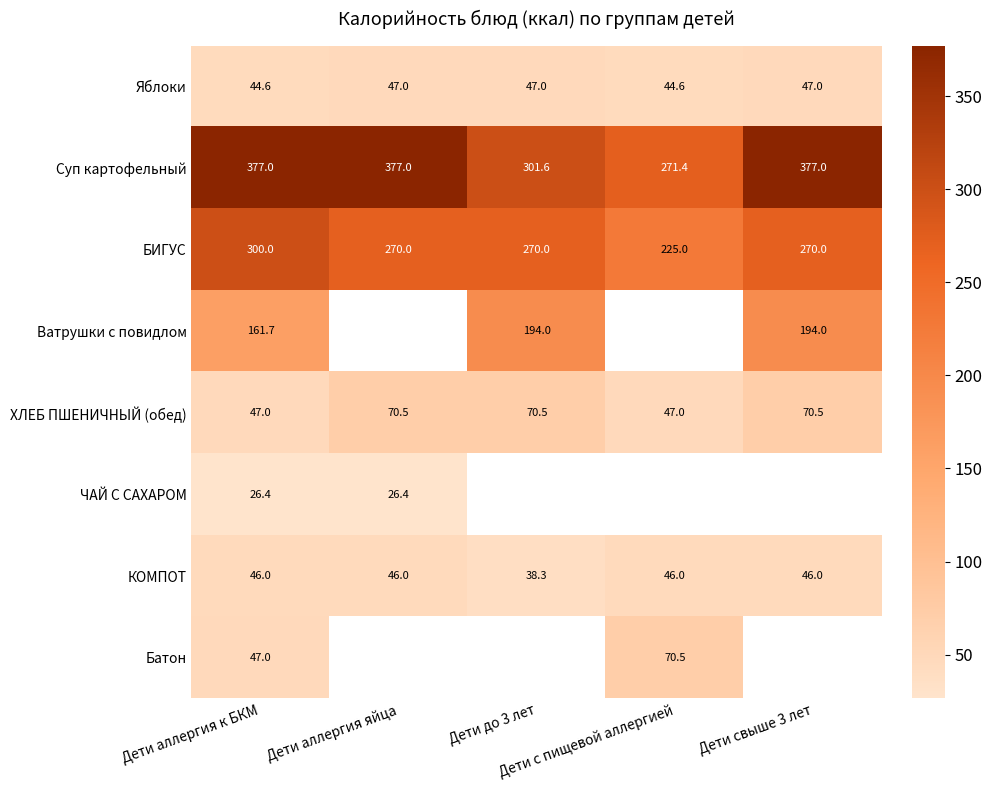

What is the average value of the КОМПОТ series?

44.5